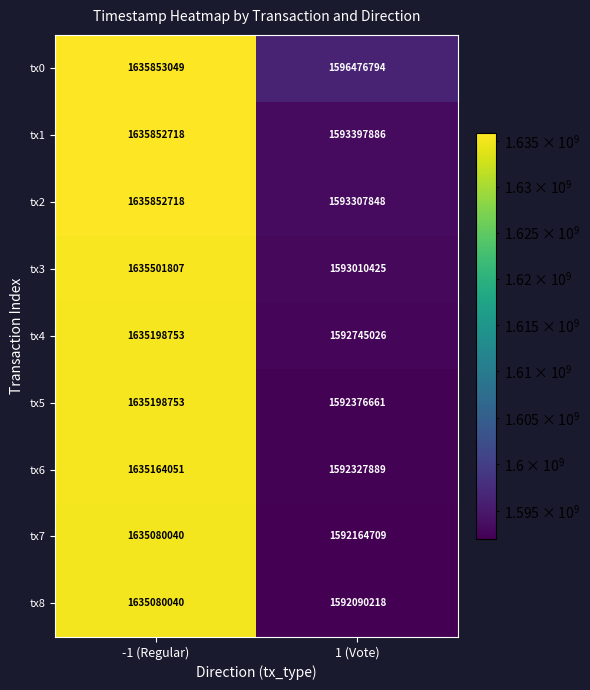

Which series has the largest range (max minus min)?

tx8